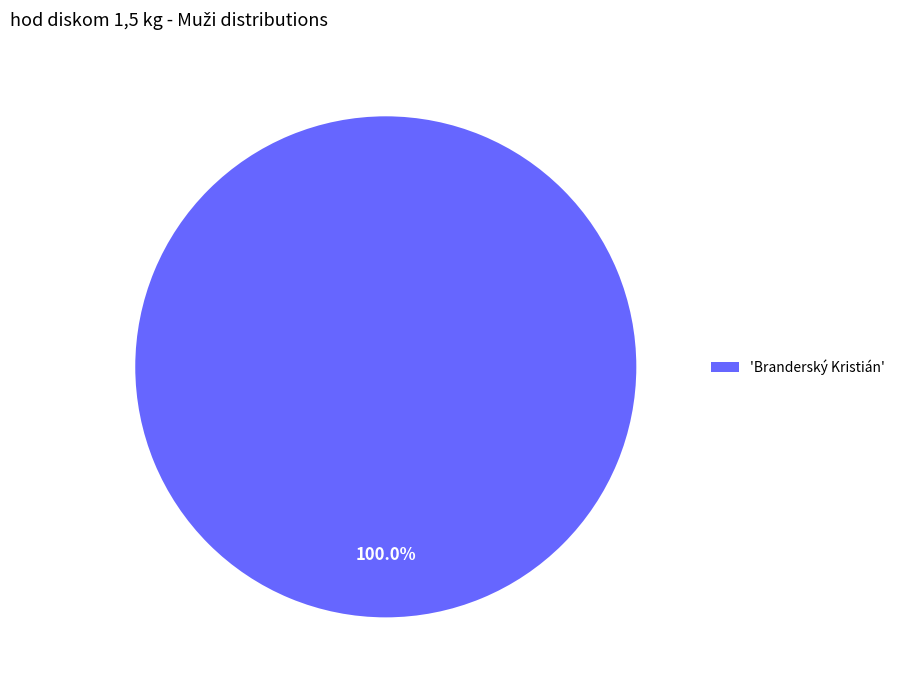

Rank the categories by value from lowest to highest.

'Branderský Kristián'